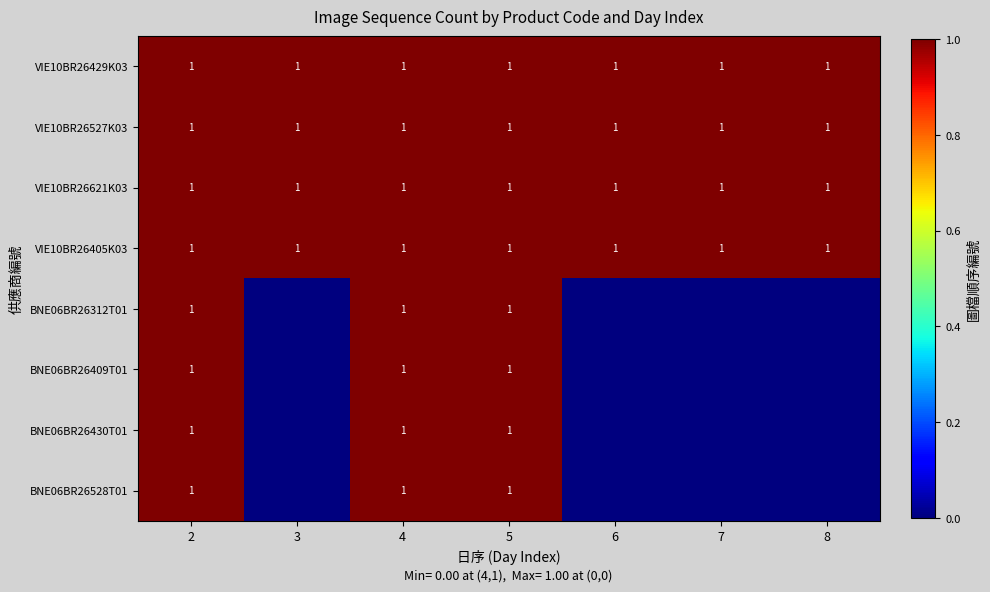

True or false: VIE10BR26429K03 has a value of 1 at 2.

True